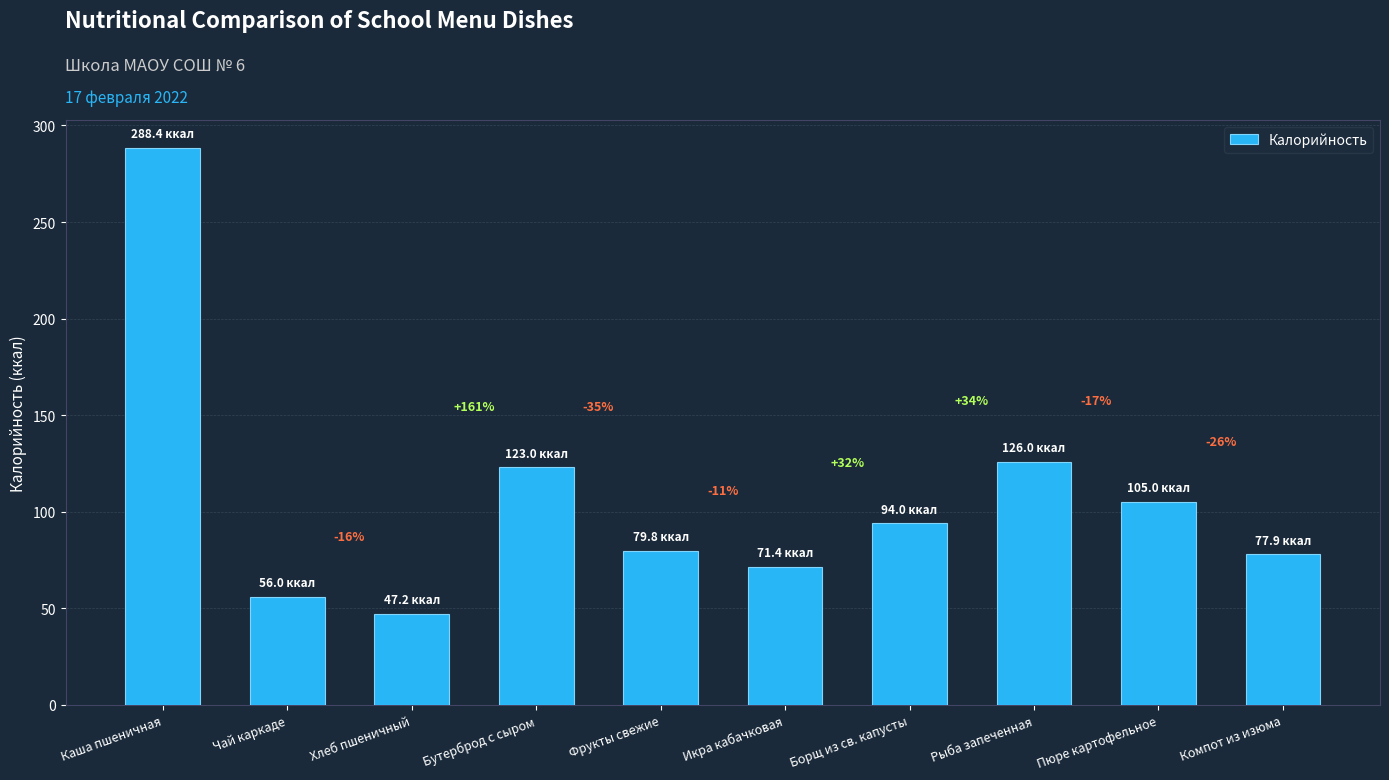

Which label corresponds to the largest value in the chart?

Каша пшеничная